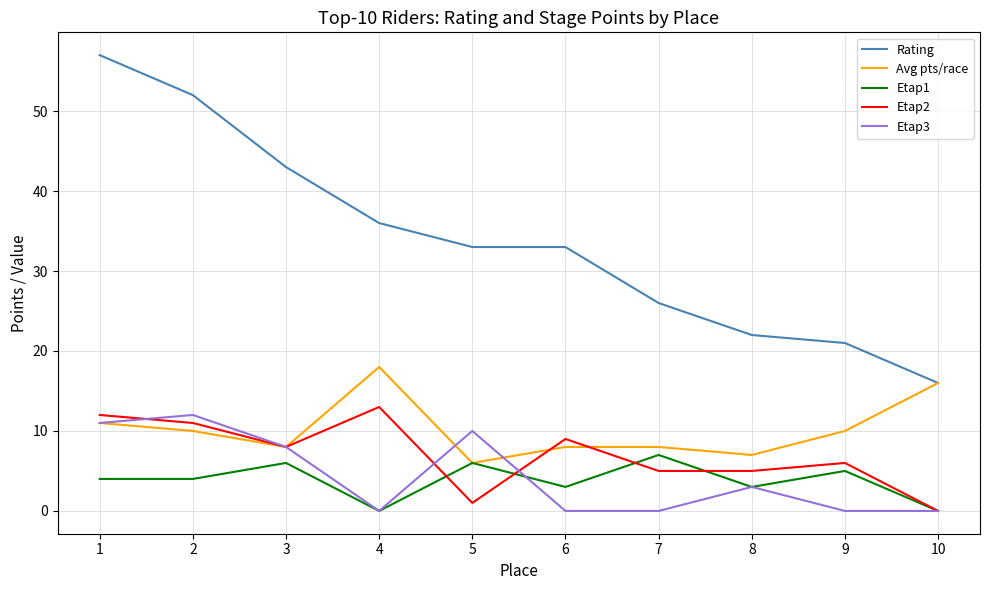

How many lines are shown in the chart?

5